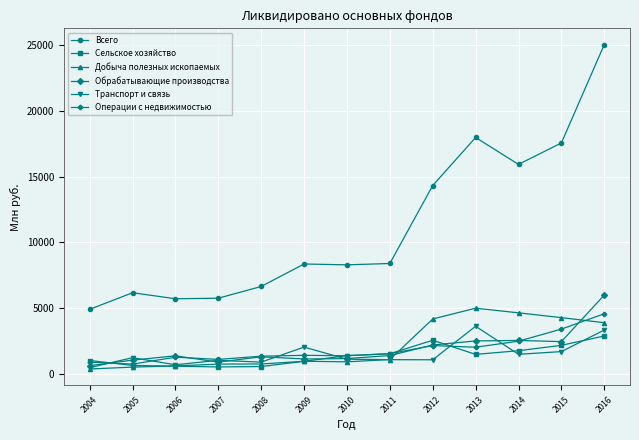

What is the difference between the highest and lowest values at 2007?

5236